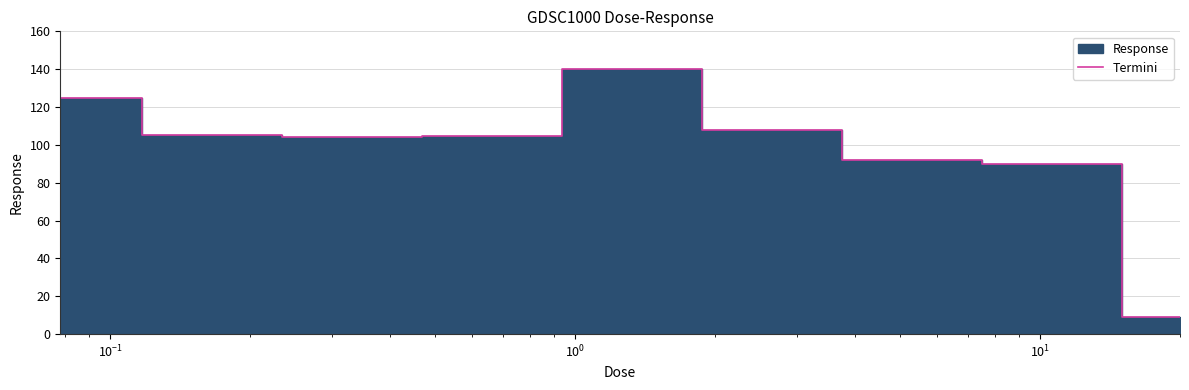

Does the chart display data point markers on the line(s)?

No